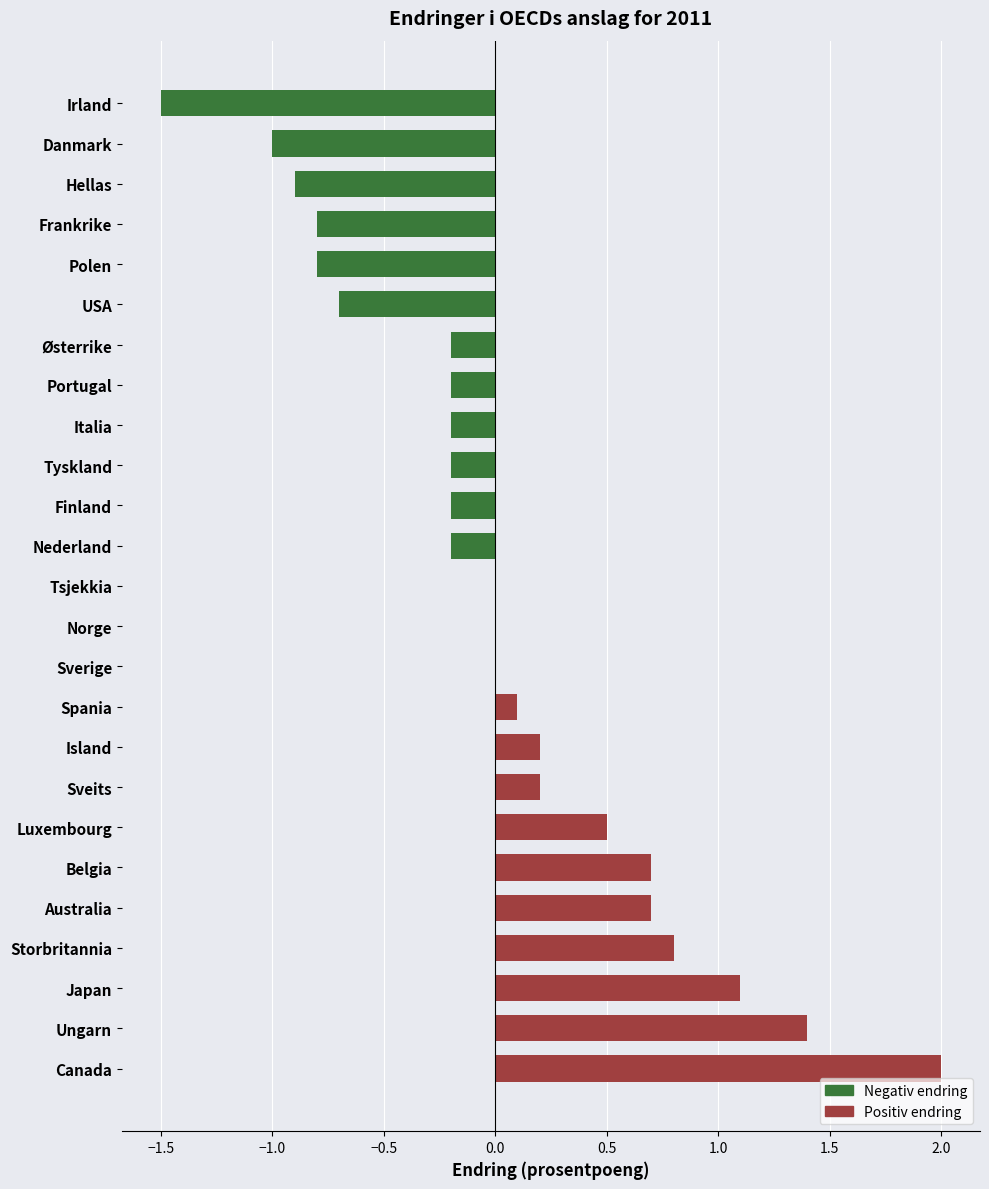

What is the sum of all values?

0.8